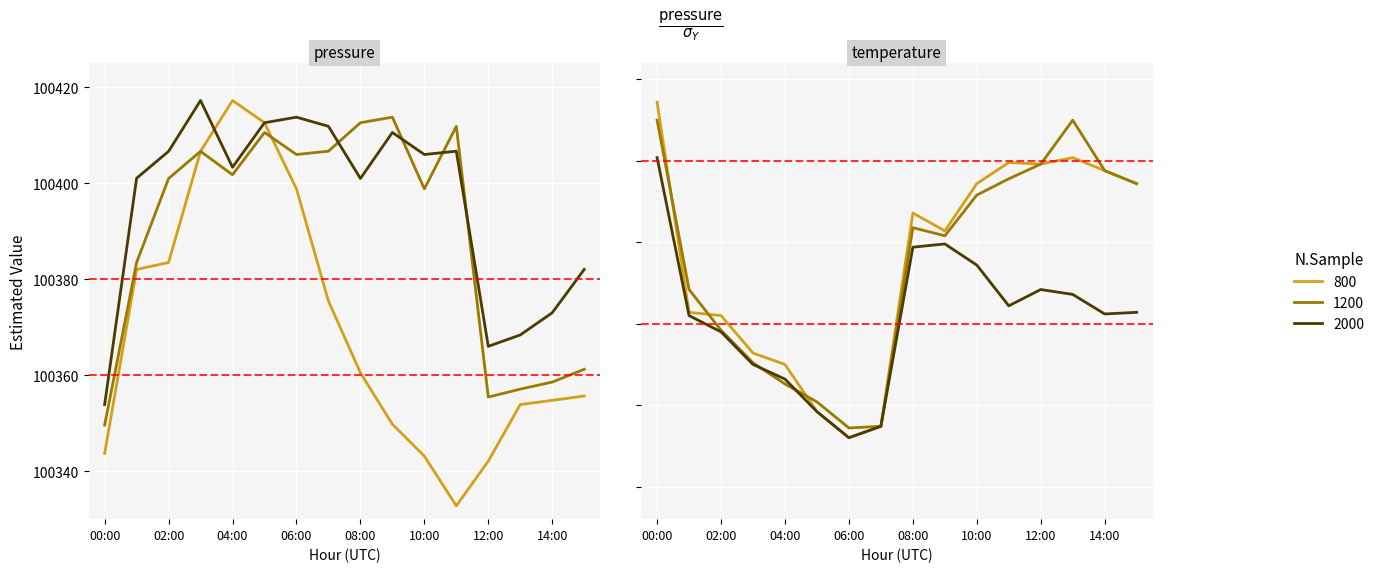

What is the spread (max minus min) of values at 15?

0.8